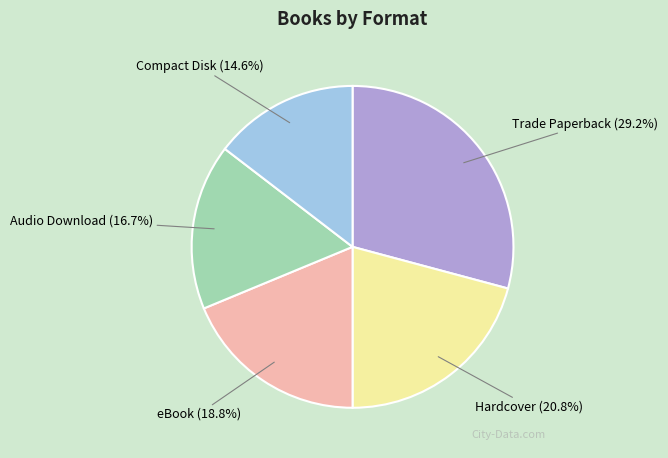

Which has a higher value, eBook or Hardcover?

Hardcover